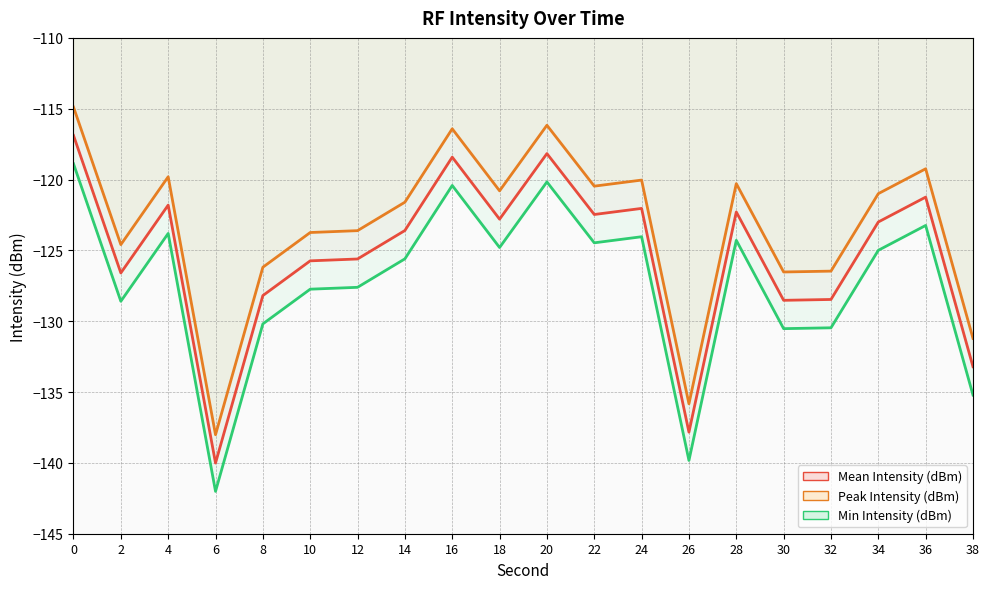

Reading left to right, extract all data points from this chart.

Mean Intensity (dBm): -114.9	-124.6	-119.8	-138.0	-126.2	-123.7	-123.6	-121.6	-116.4	-120.8	-116.2	-120.5	-120.0	-135.8	-120.3	-126.5	-126.5	-121.0	-119.2	-131.2
Peak Intensity (dBm): -116.9	-126.6	-121.8	-140.0	-128.2	-125.7	-125.6	-123.6	-118.4	-122.8	-118.2	-122.5	-122.0	-137.8	-122.3	-128.5	-128.5	-123.0	-121.2	-133.2
Min Intensity (dBm): -118.9	-128.6	-123.8	-142.0	-130.2	-127.7	-127.6	-125.6	-120.4	-124.8	-120.2	-124.5	-124.0	-139.8	-124.3	-130.5	-130.5	-125.0	-123.2	-135.2